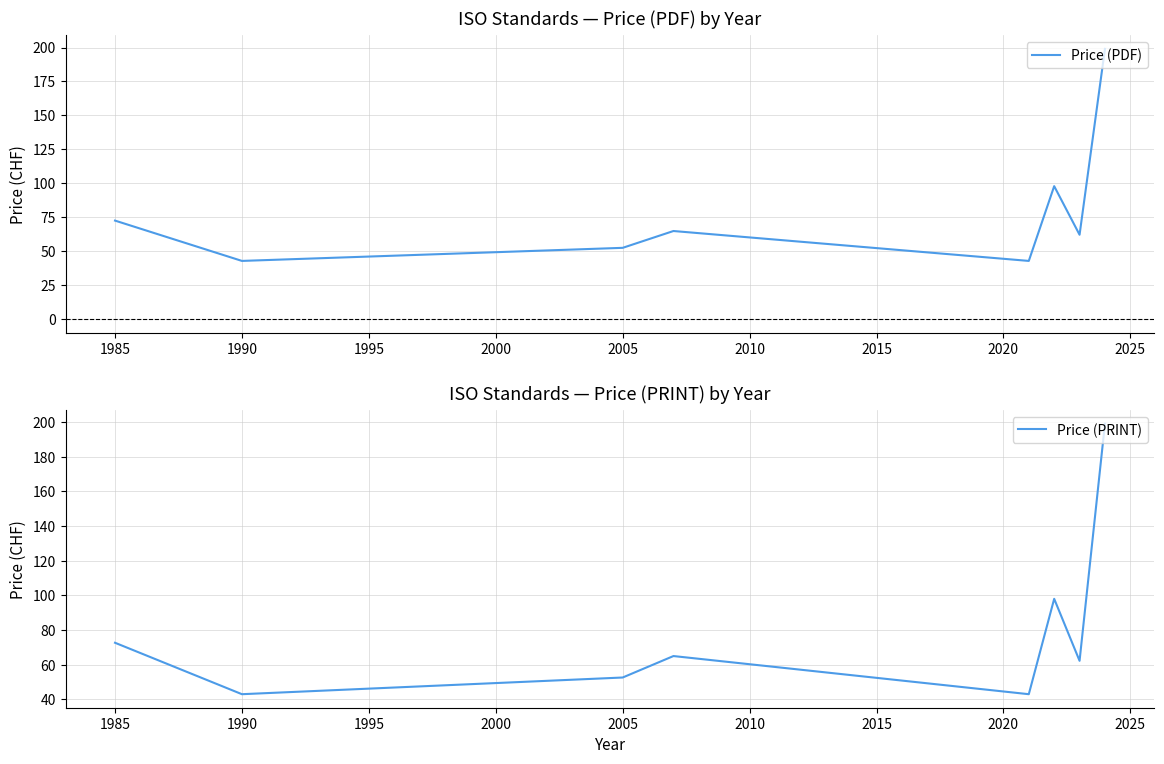

What is the maximum value for Price (PDF)?

199.0